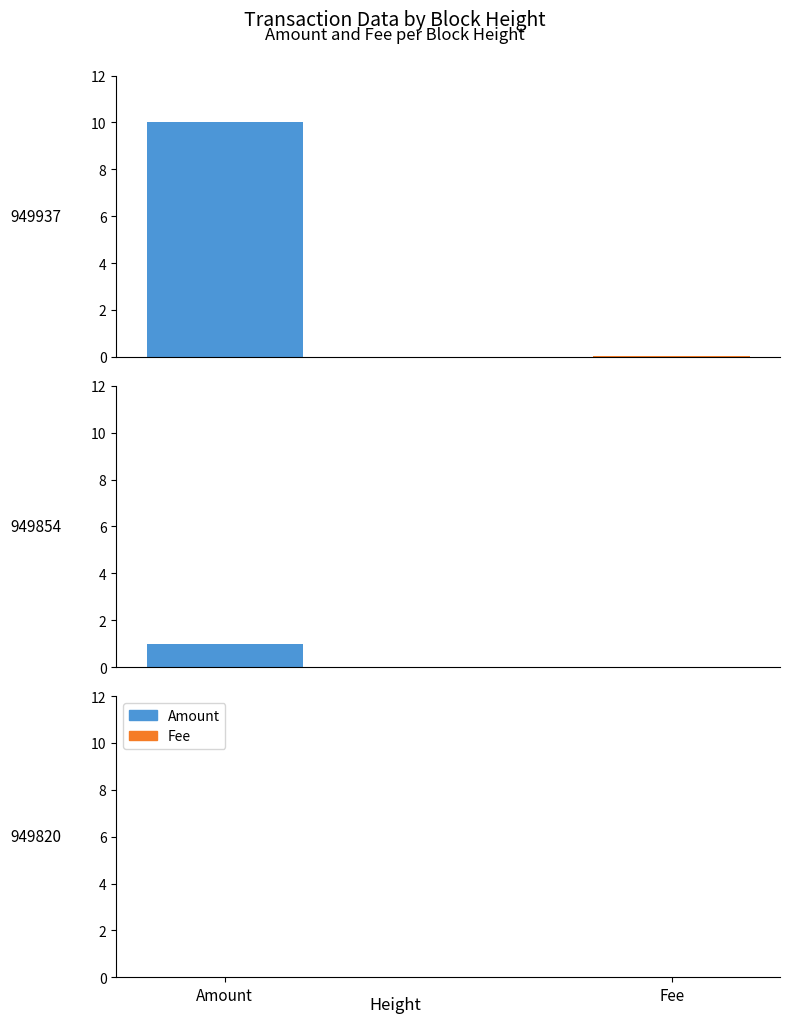

What value does the Amount series have at 949854?

1.0